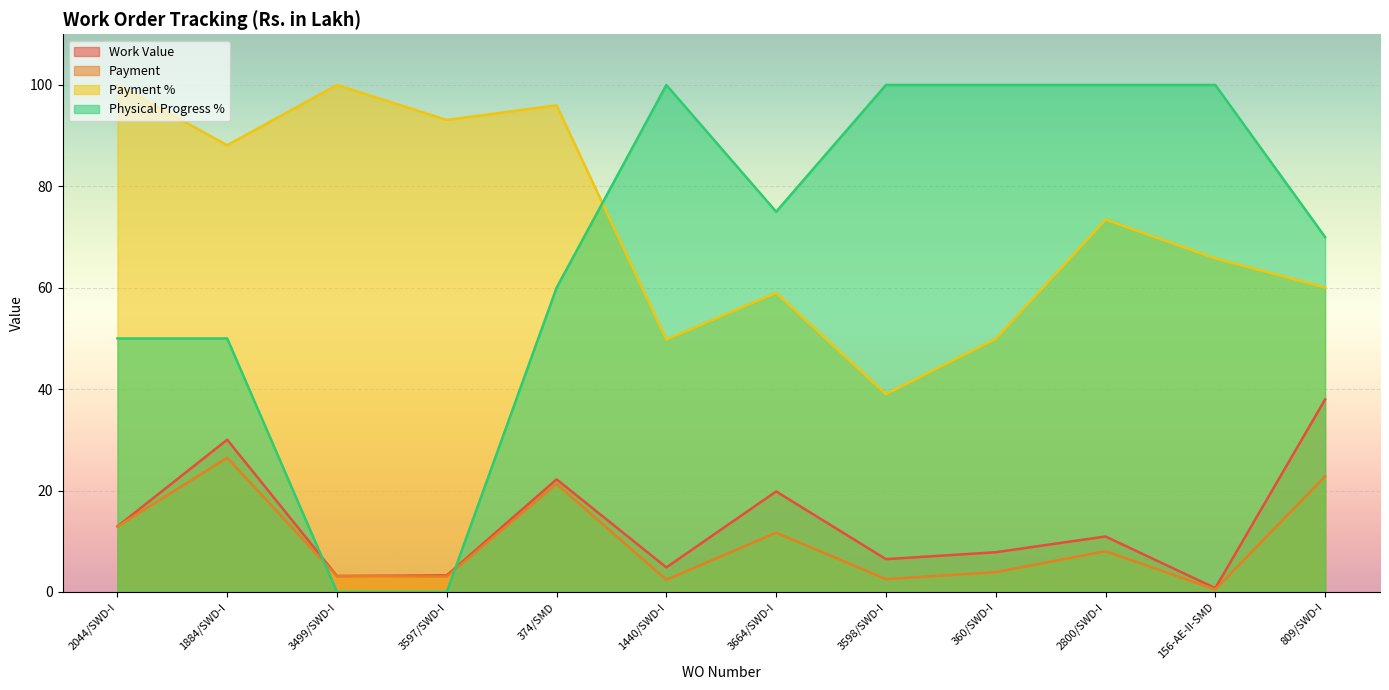

How many values in the Work Value series exceed 10?

6